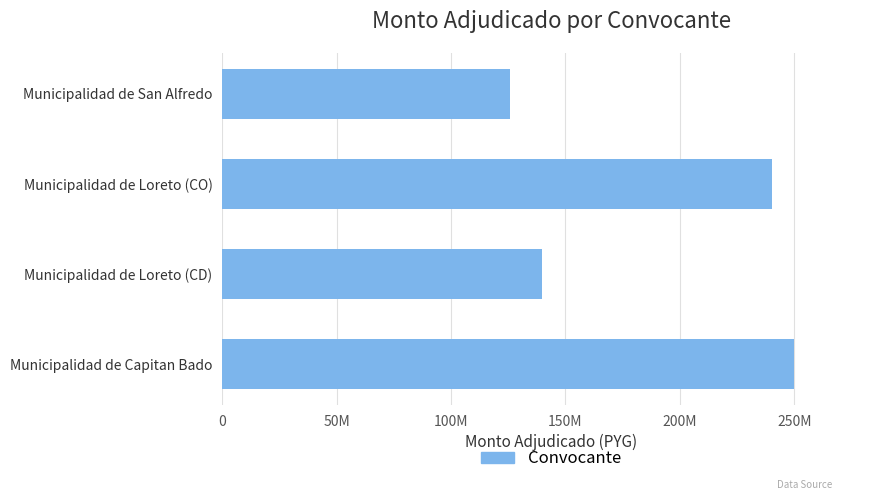

Are the bars horizontal?

Yes